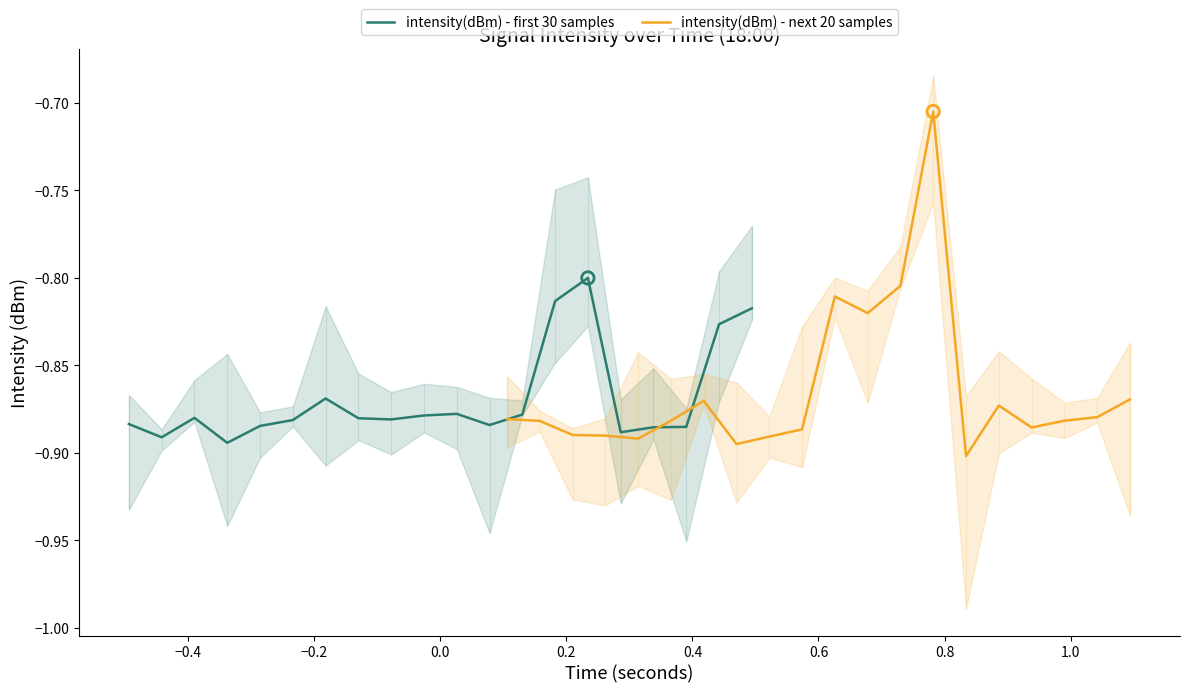

What are all the series names shown in the legend?

intensity(dBm) - first 30 samples, intensity(dBm) - next 20 samples